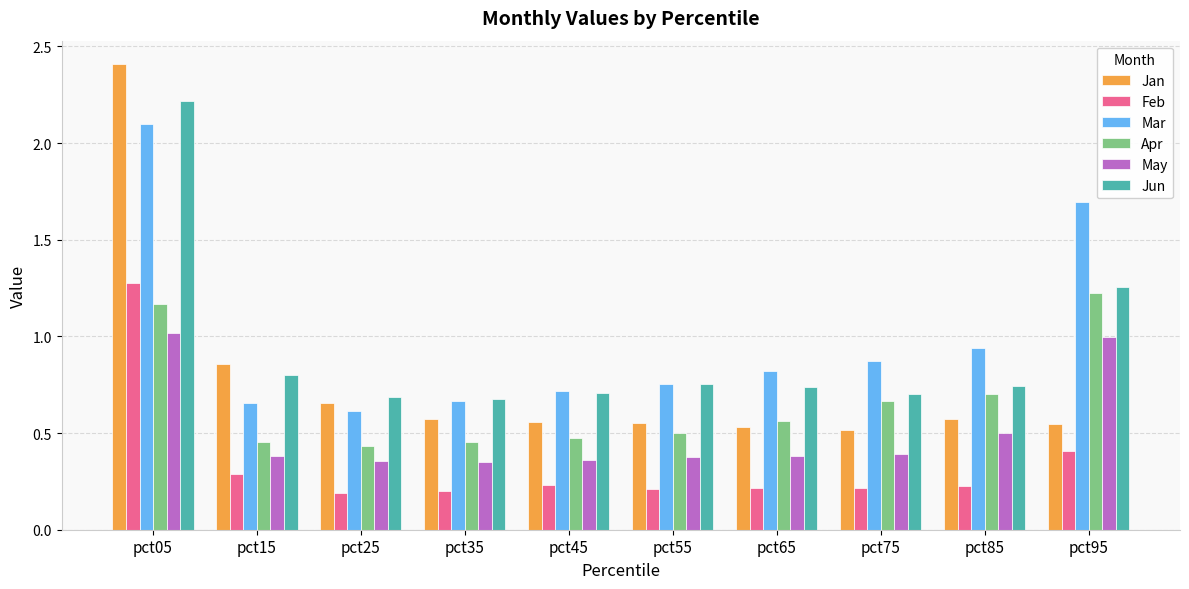

What is the sum of all Apr values?

6.6